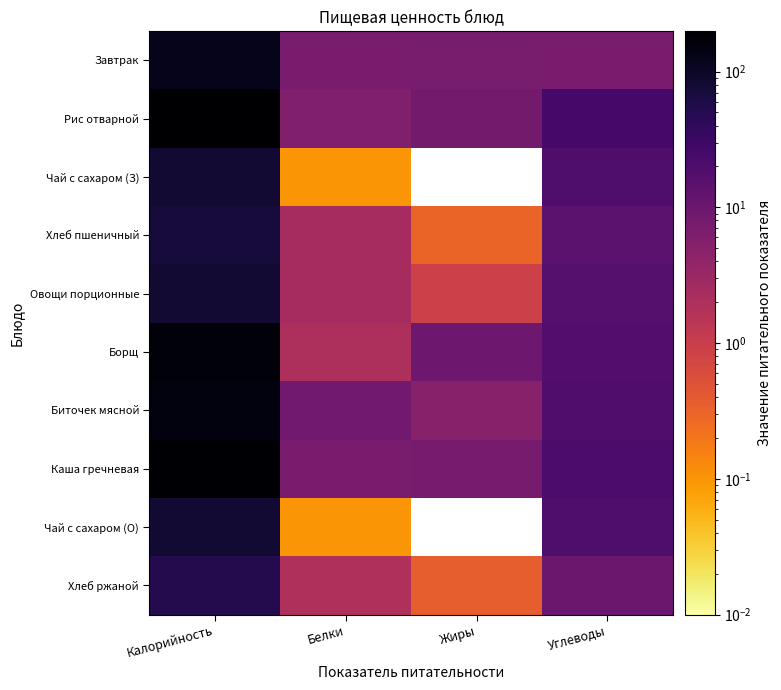

How many data points does each series have?

4